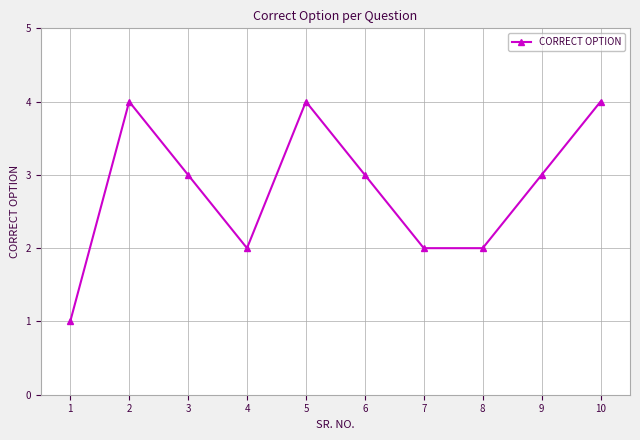

Is it true that the value at 2 is 4?

True